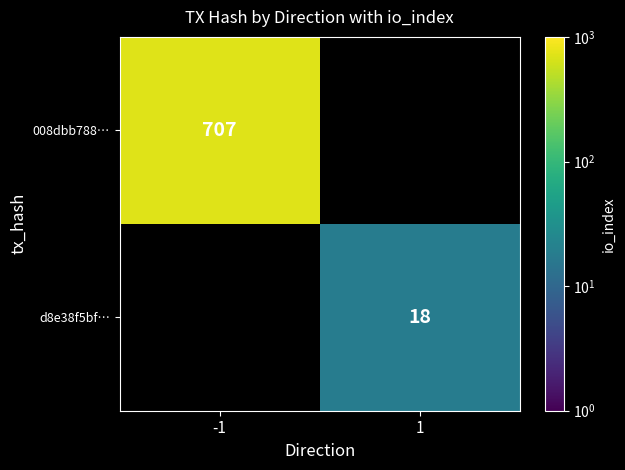

True or false: d8e38f5bf… has a value of 18 at 1.

True